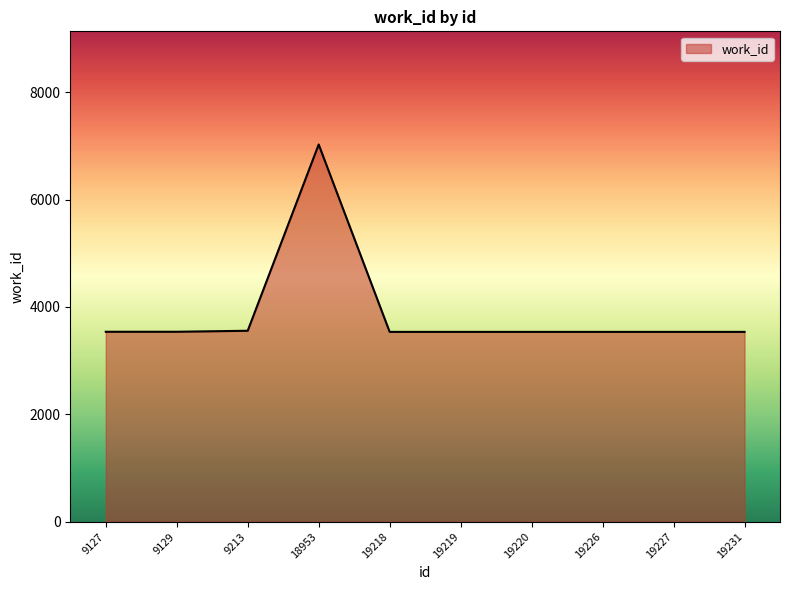

True or false: the data shows 1831 at 9129.

False